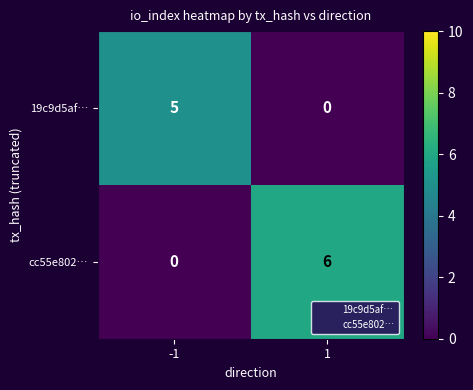

Reading left to right, transcribe all the data shown in this chart.

19c9d5af…: 5	0
cc55e802…: 0	6